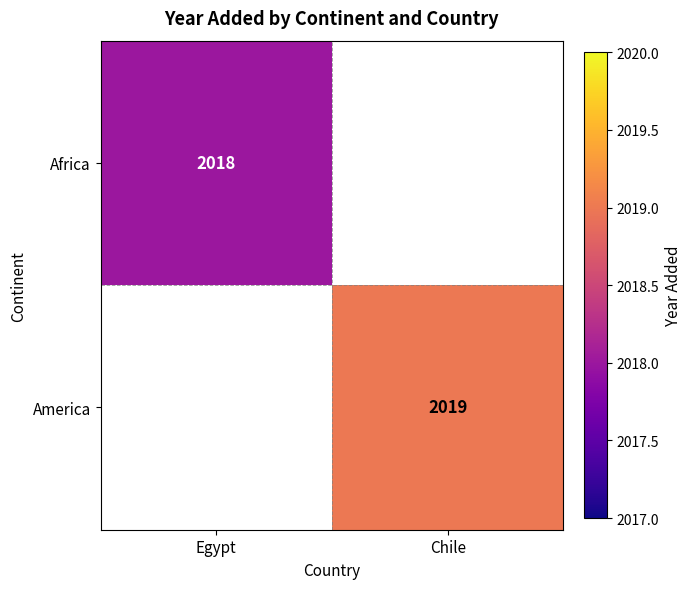

Is the value of America at Chile greater than the value of Africa at Egypt?

Yes